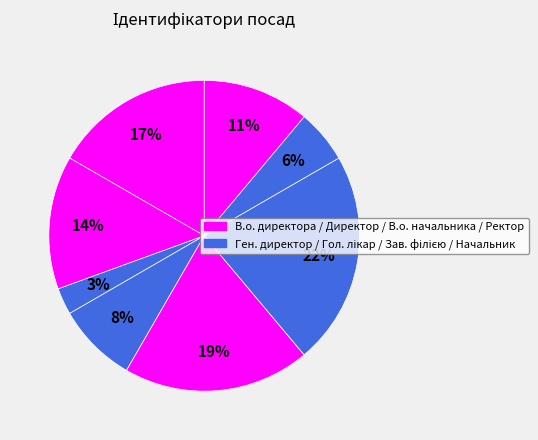

How many slices are in this pie chart?

8